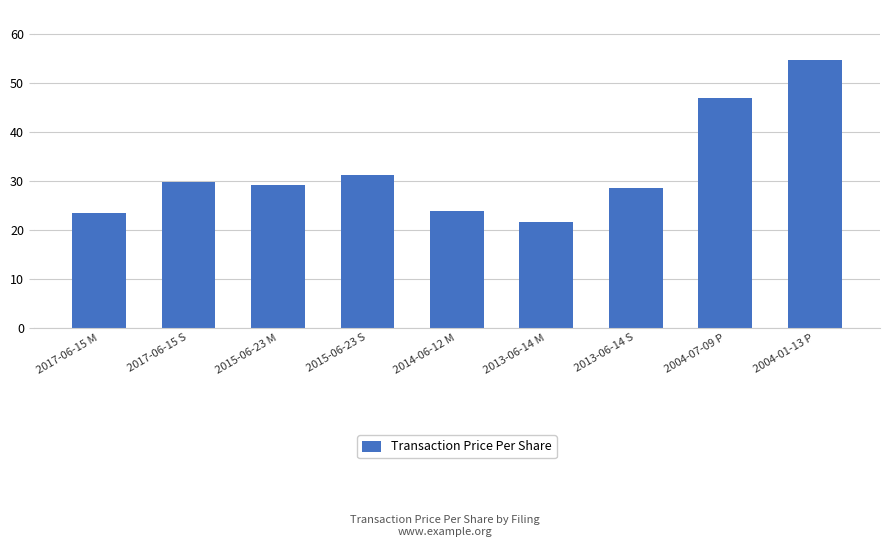

What is the difference between the maximum and second lowest values?

31.4